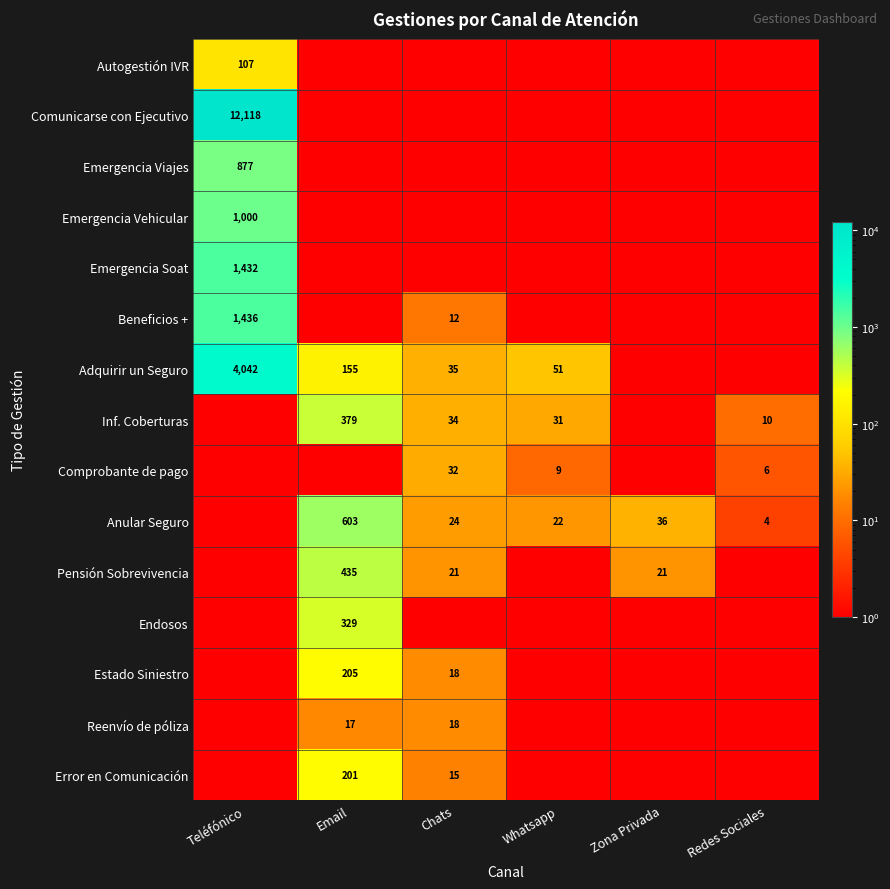

Is the value of Anular Seguro at Whatsapp greater than the value of Reenvío de póliza at Chats?

Yes